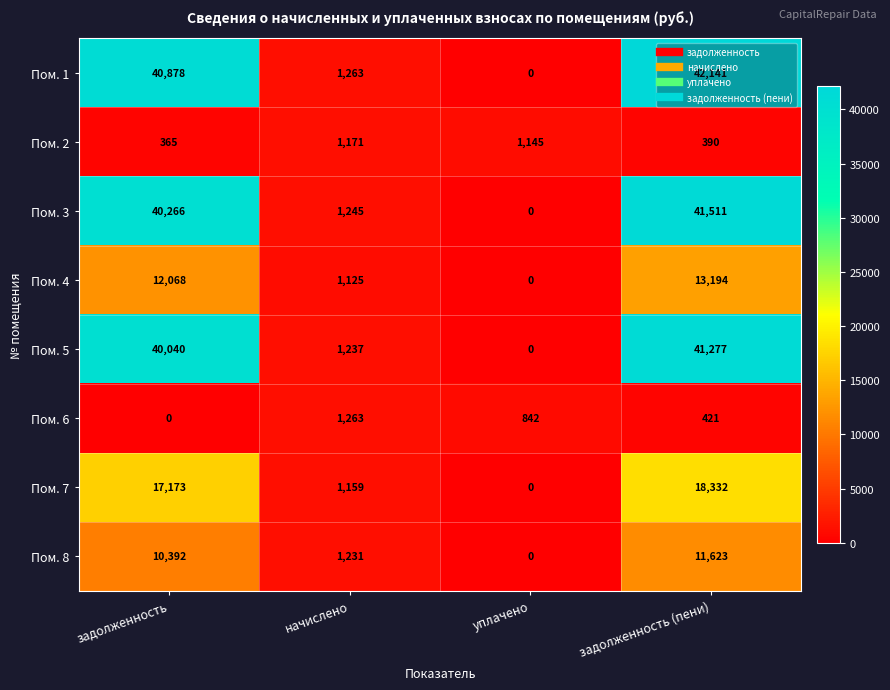

List the labels in order of Пом. 2 value, smallest first.

задолженность, задолженность (пени), уплачено, начислено